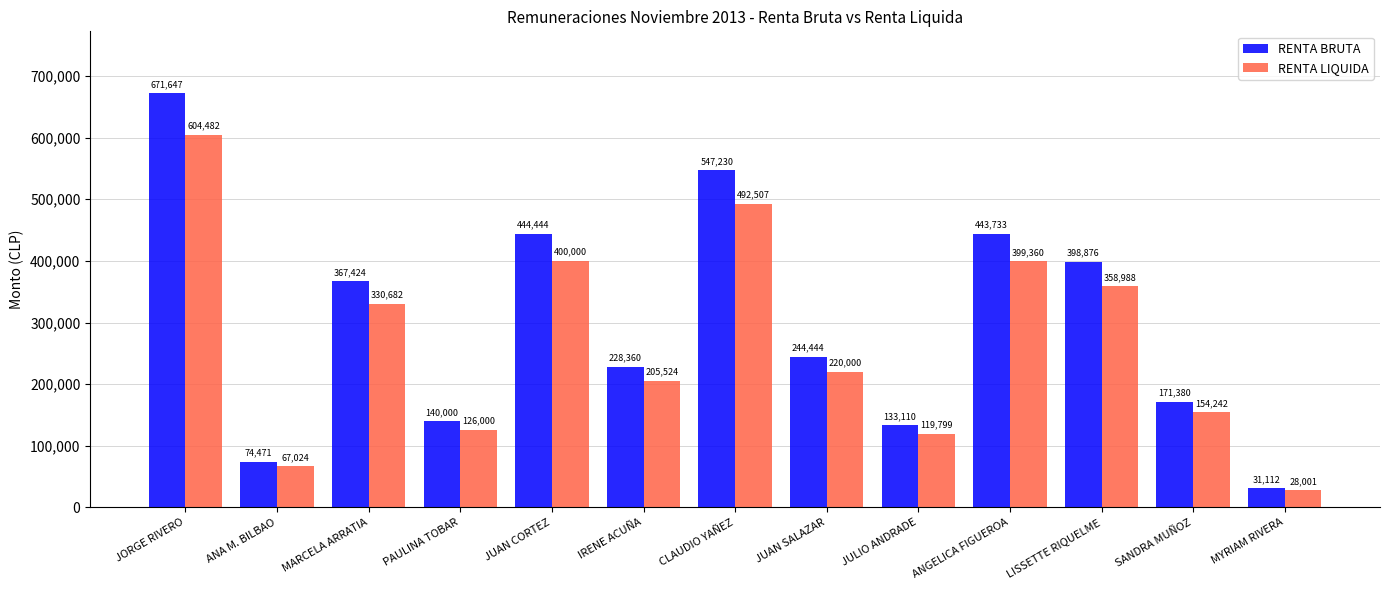

What is the average value of the RENTA LIQUIDA series?

269739